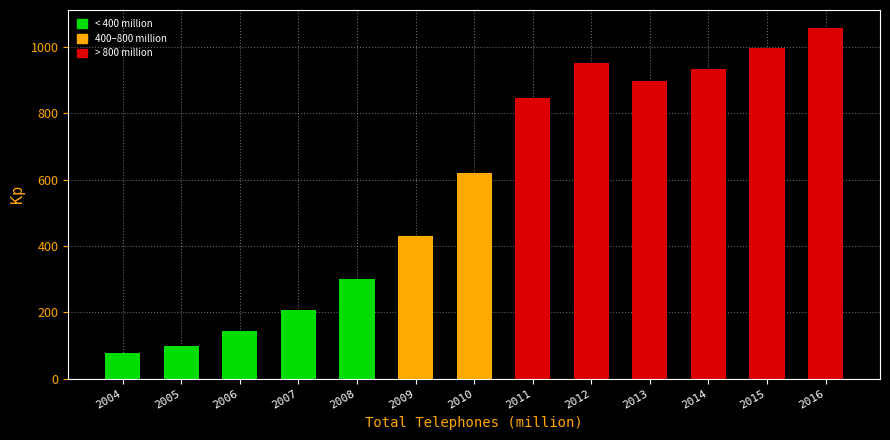

Reading left to right, extract all data points from this chart.

2004=76.5	2005=98.4	2006=142.1	2007=205.9	2008=300.5	2009=429.7	2010=621.3	2011=846.3	2012=951.4	2013=898.0	2014=933.0	2015=996.1	2016=1059.3